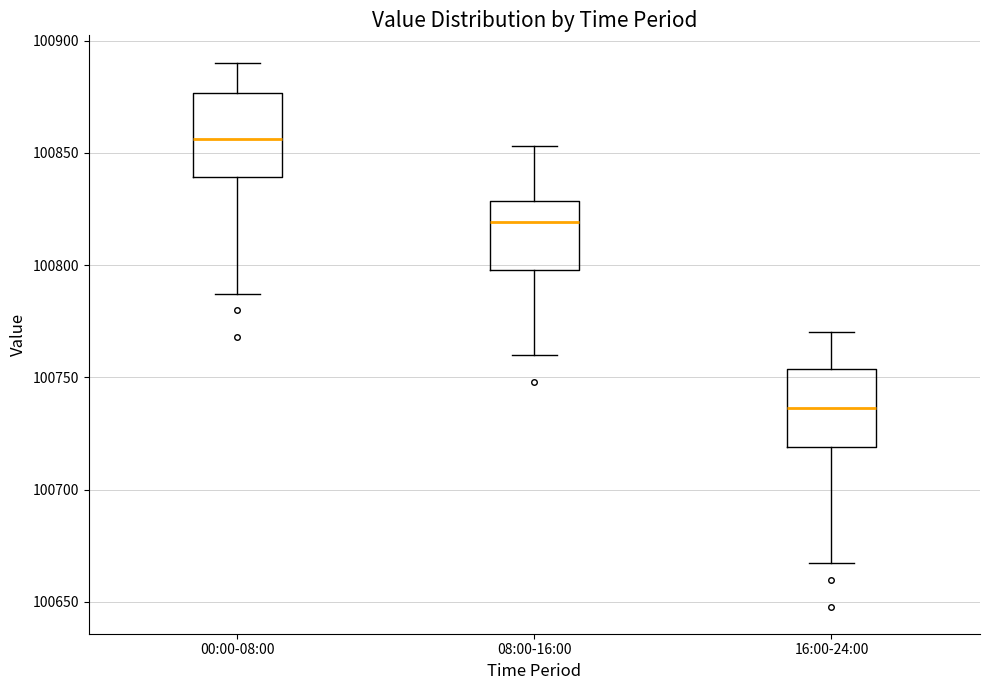

Where does the lower whisker of the box for 16:00-24:00 end on the y-axis? The values are not printed on the chart, so give them approximately, as read against the axis.

100665